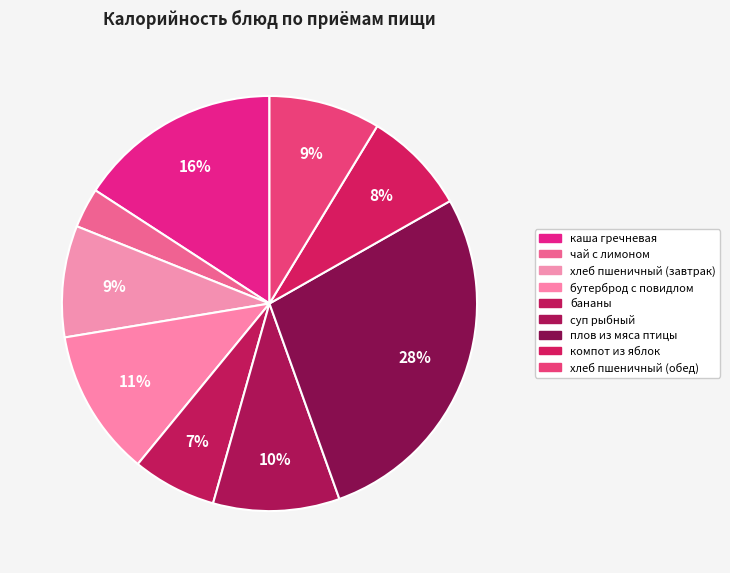

Which category has the biggest portion of the pie?

плов из мяса птицы